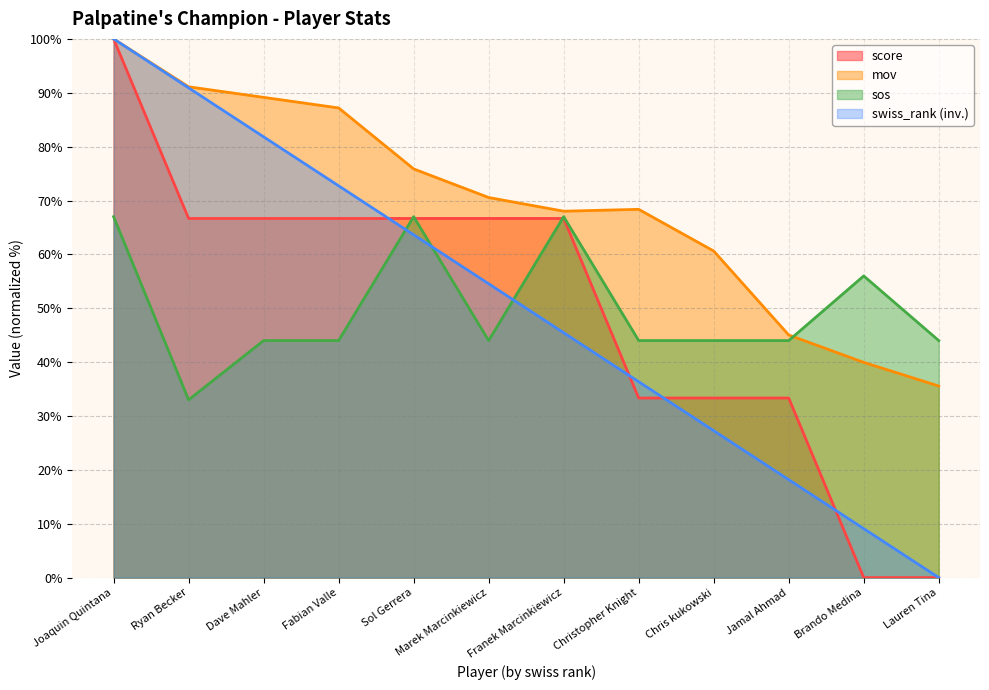

True or false: mov and swiss_rank intersect in this chart.

False